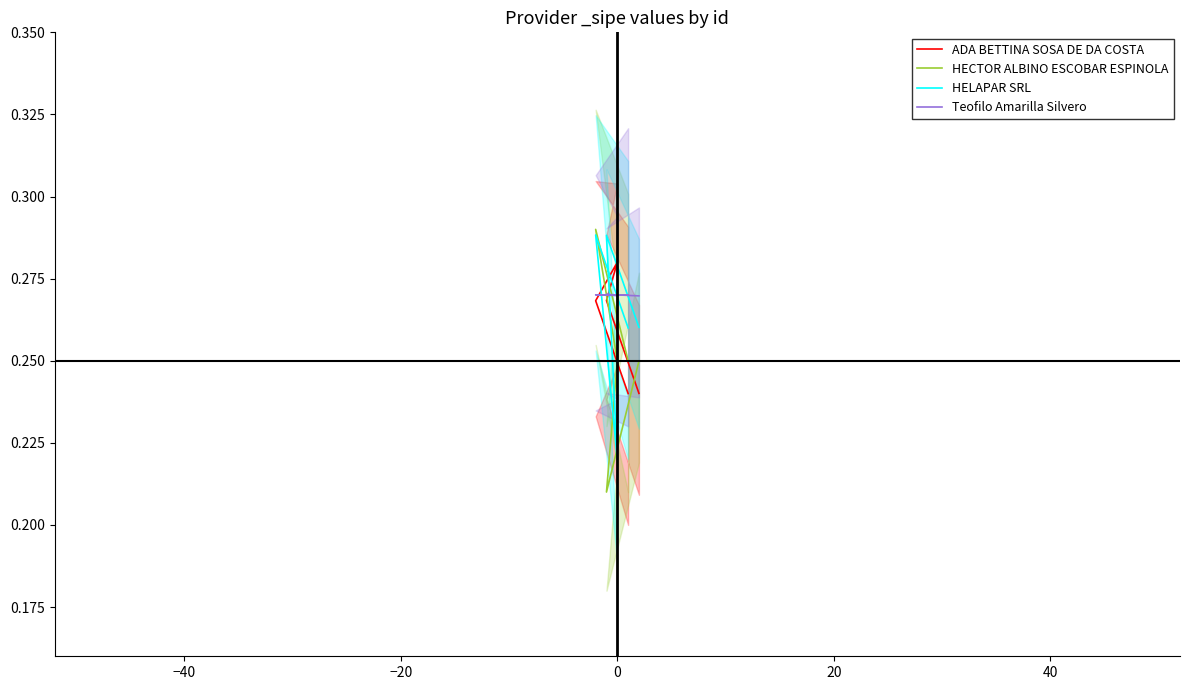

Rank the series by their maximum value, from highest to lowest.

HECTOR ALBINO ESCOBAR ESPINOLA, HELAPAR SRL, ADA BETTINA SOSA DE DA COSTA, Teofilo Amarilla Silvero